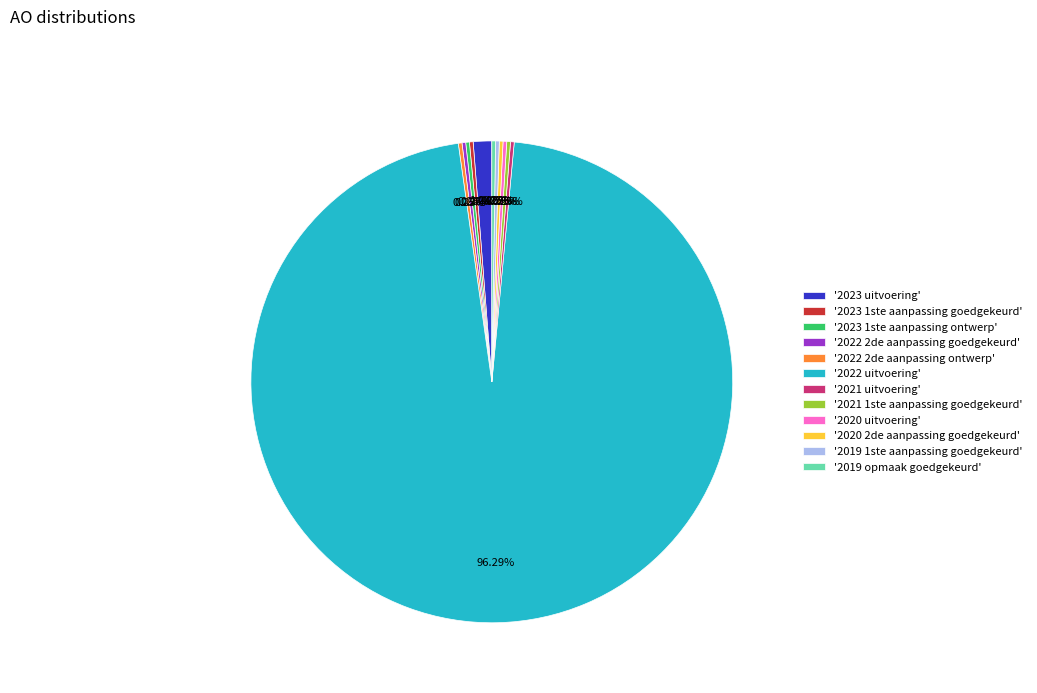

Is there any slice that represents more than half of the pie?

Yes